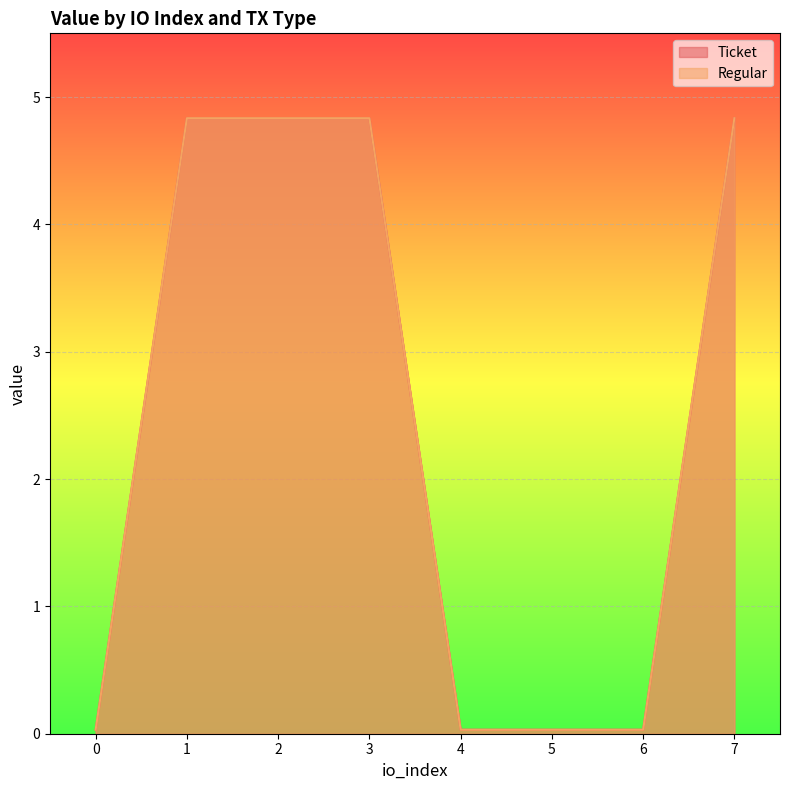

At which label does Ticket reach its peak?

1